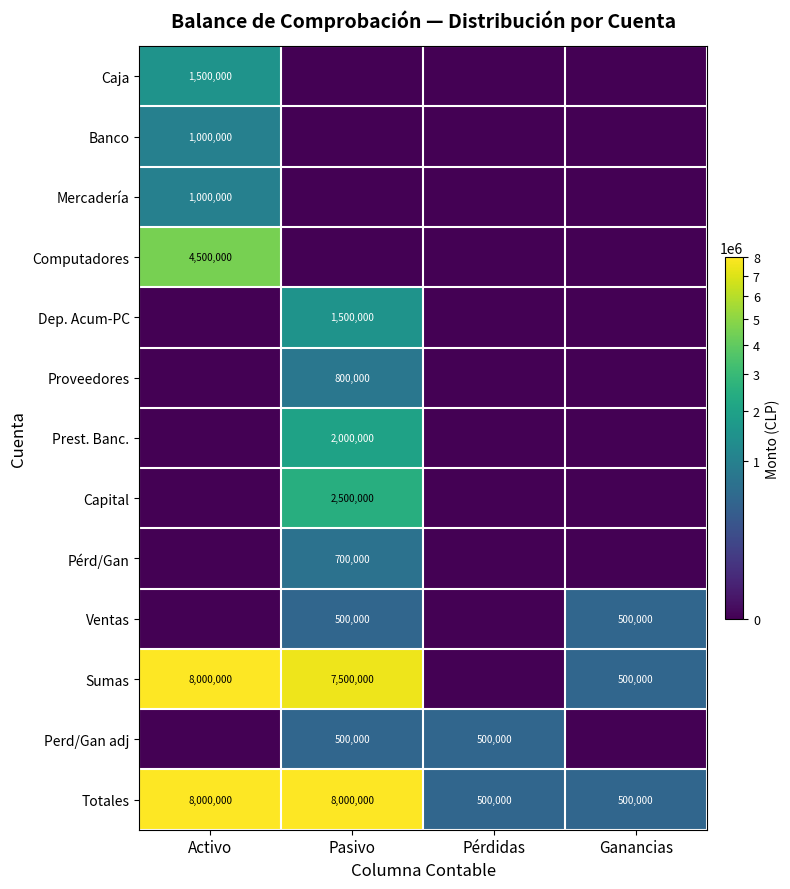

True or false: Totales has a value of 8000000 at Activo.

True